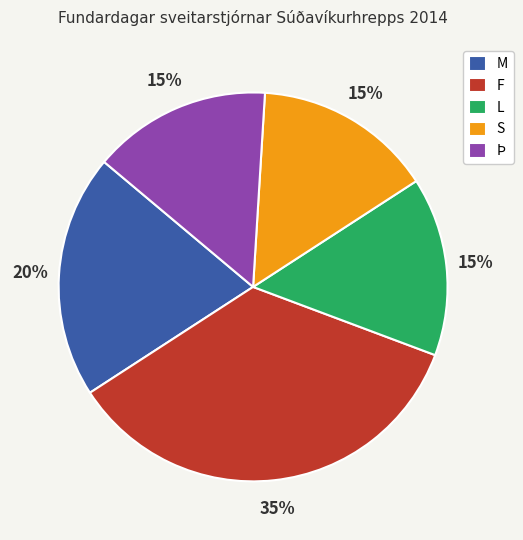

Is it true that M is 8% of the pie?

False